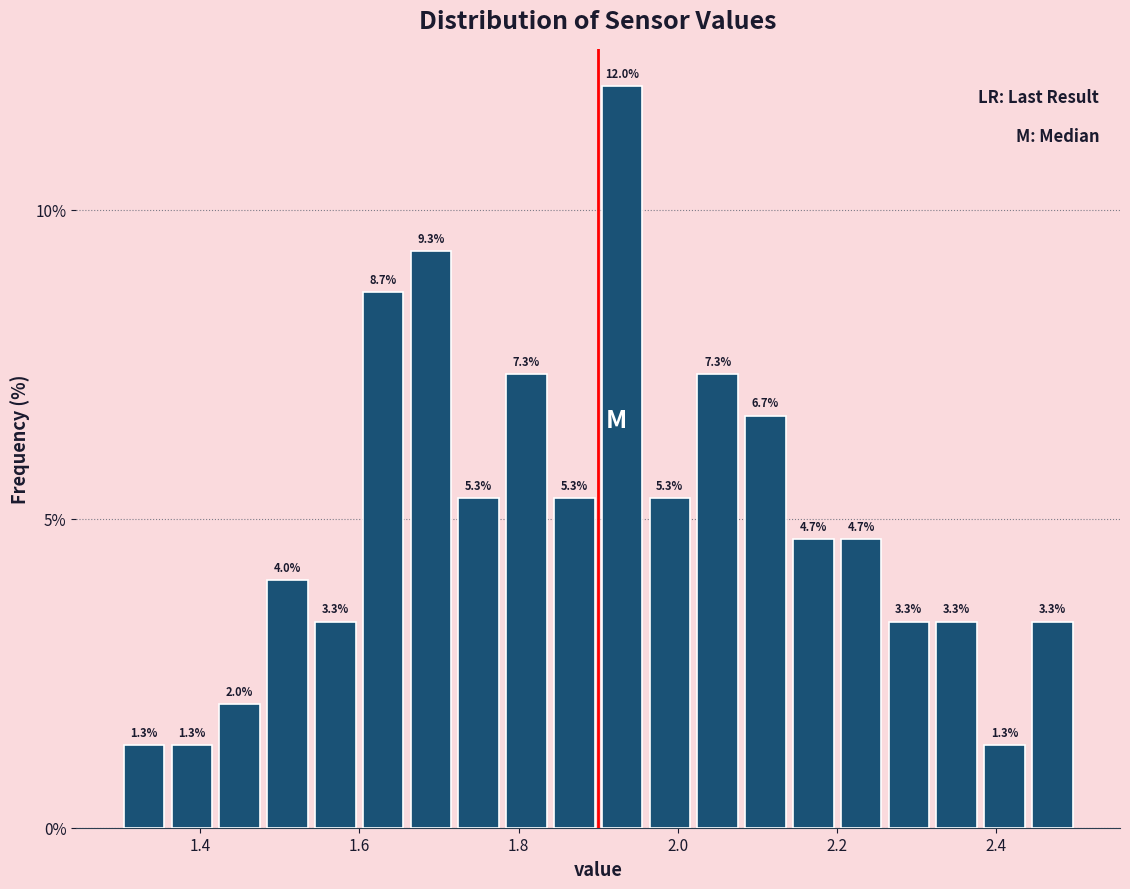

Around what value on the x-axis is the tallest bar? Give the approximate position of its centre, as read against the axis.

1.94